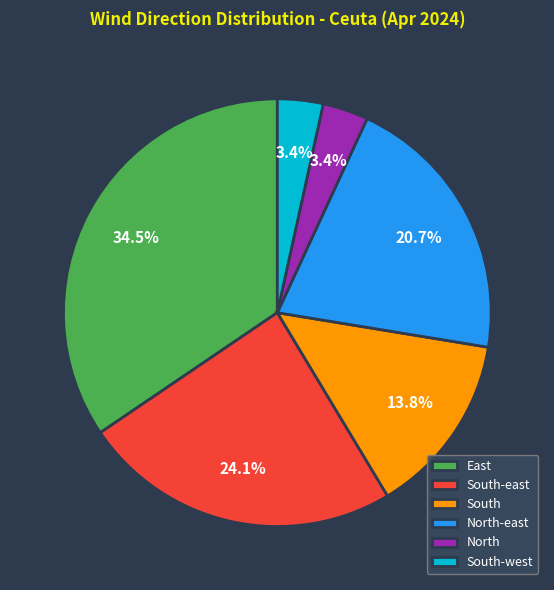

What percentage is NOT represented by South-east?

75.9%